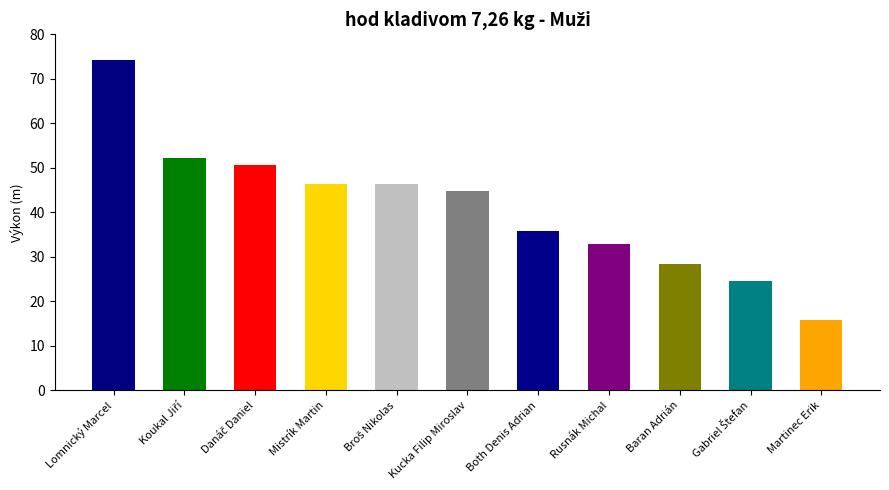

What position from the left is Danáč Daniel?

3